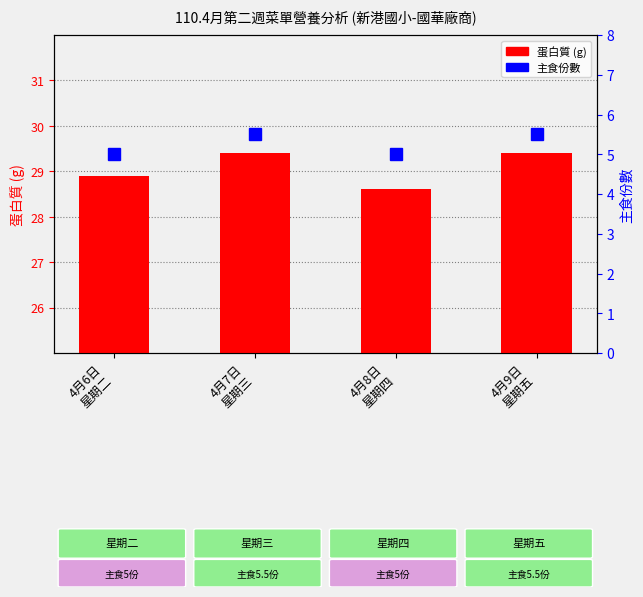

Is it true that 蛋白質 (g) equals 48.4 at 4月8日
星期四?

False